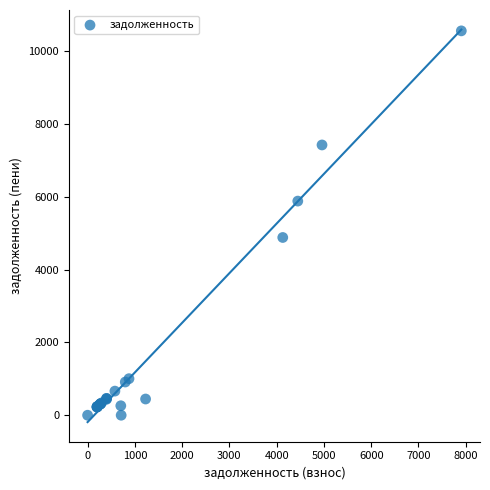

What Y value in the scatter plot is closest to 5278?

4882.4